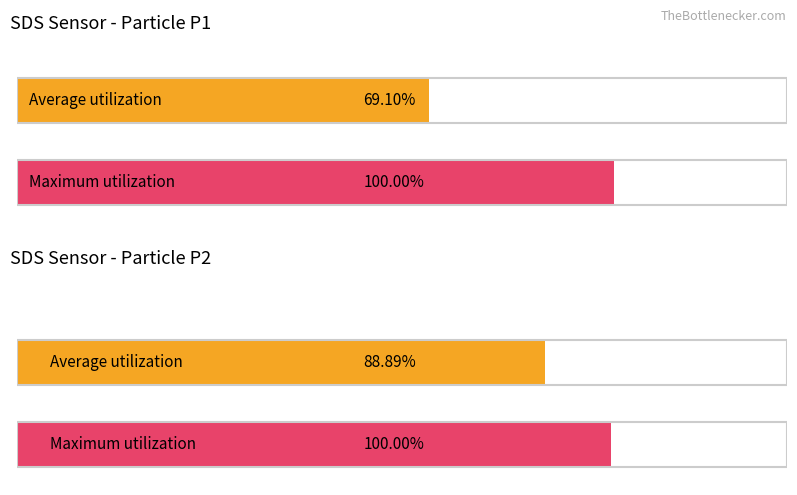

Is it true that SDS_P2 equals 2.5 at 00:39?

False